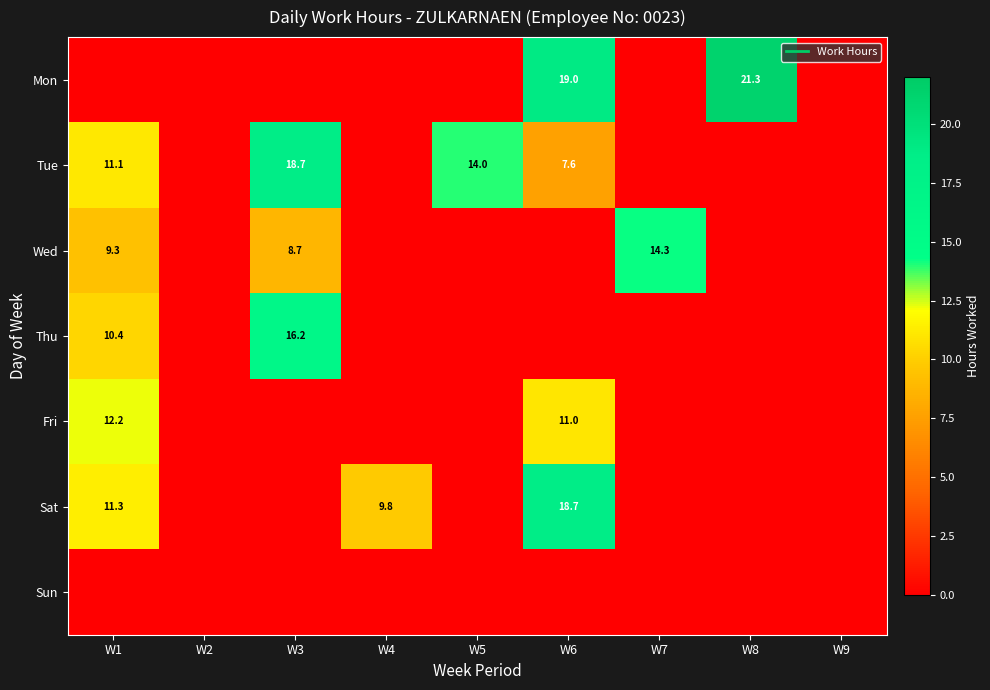

What is the maximum value shown in the chart?

21.3